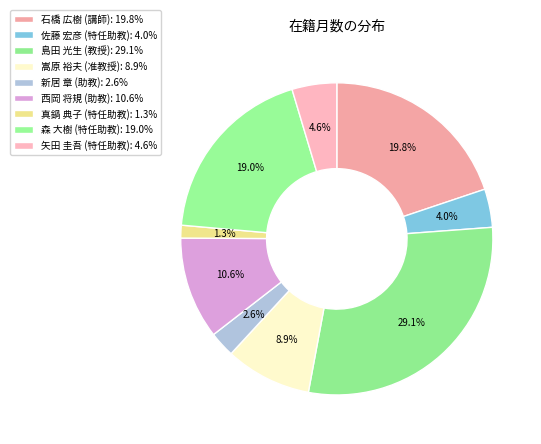

True or false: 石橋 広樹 (講師) accounts for 27% of the total.

False